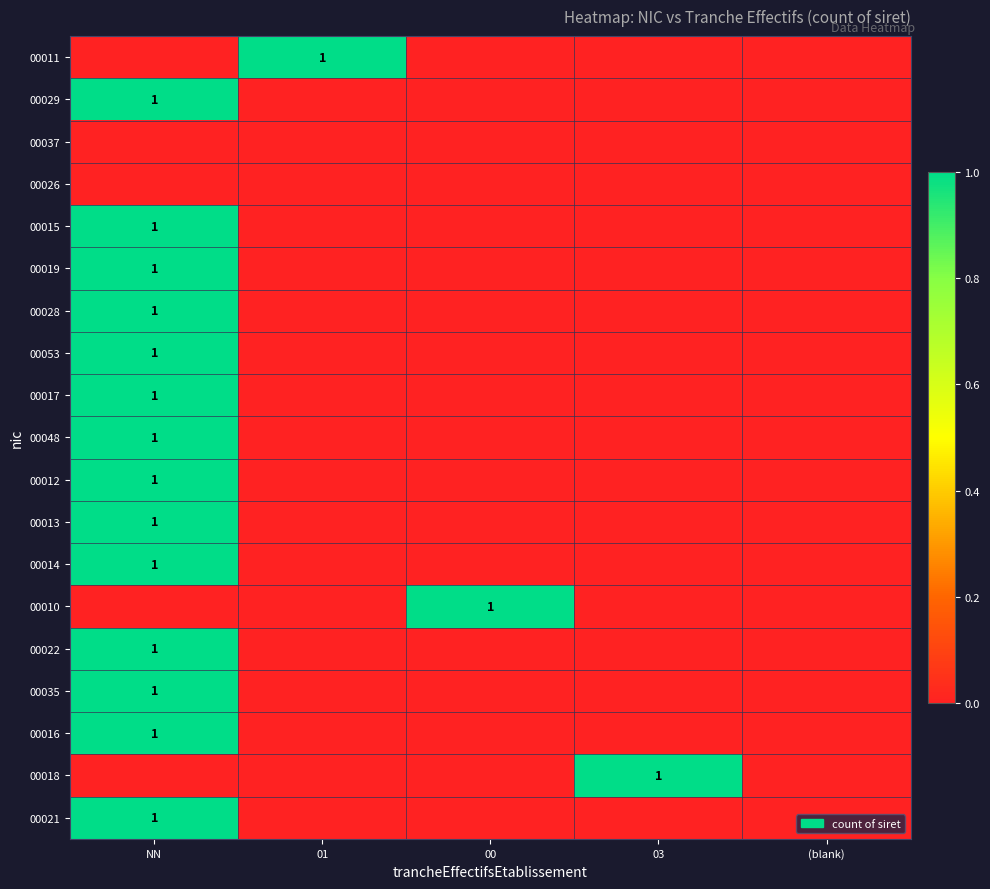

What is the difference between the highest and lowest values at 00?

1